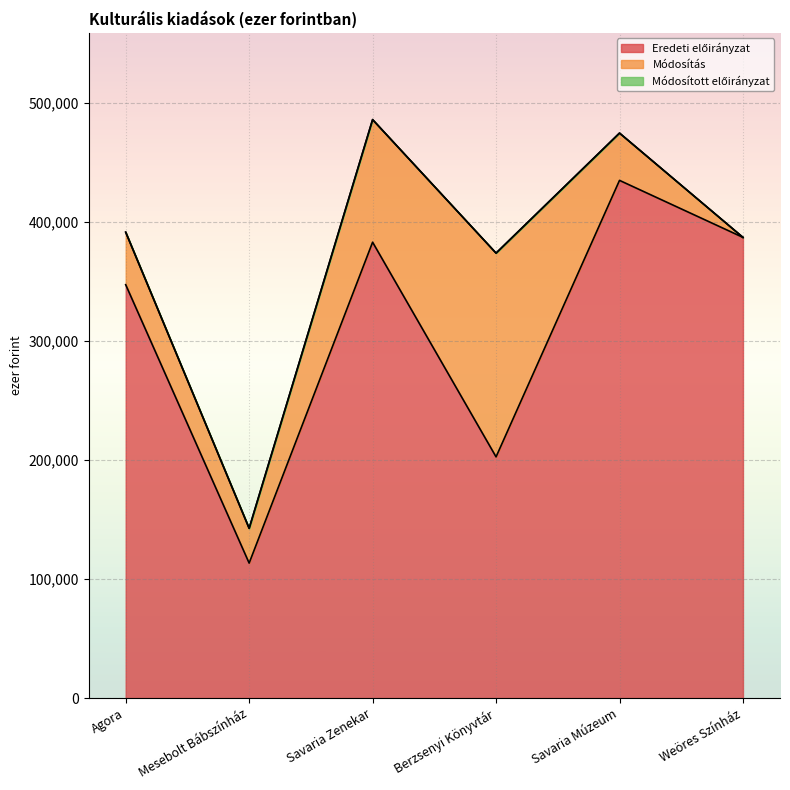

True or false: Módosított előirányzat and Eredeti előirányzat intersect in this chart.

False